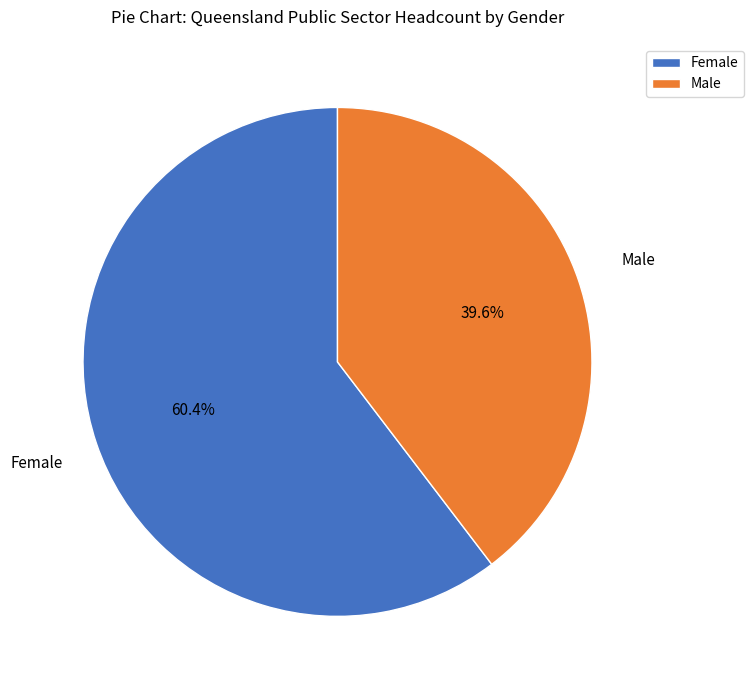

Is the sum of Female and Male greater than half?

Yes